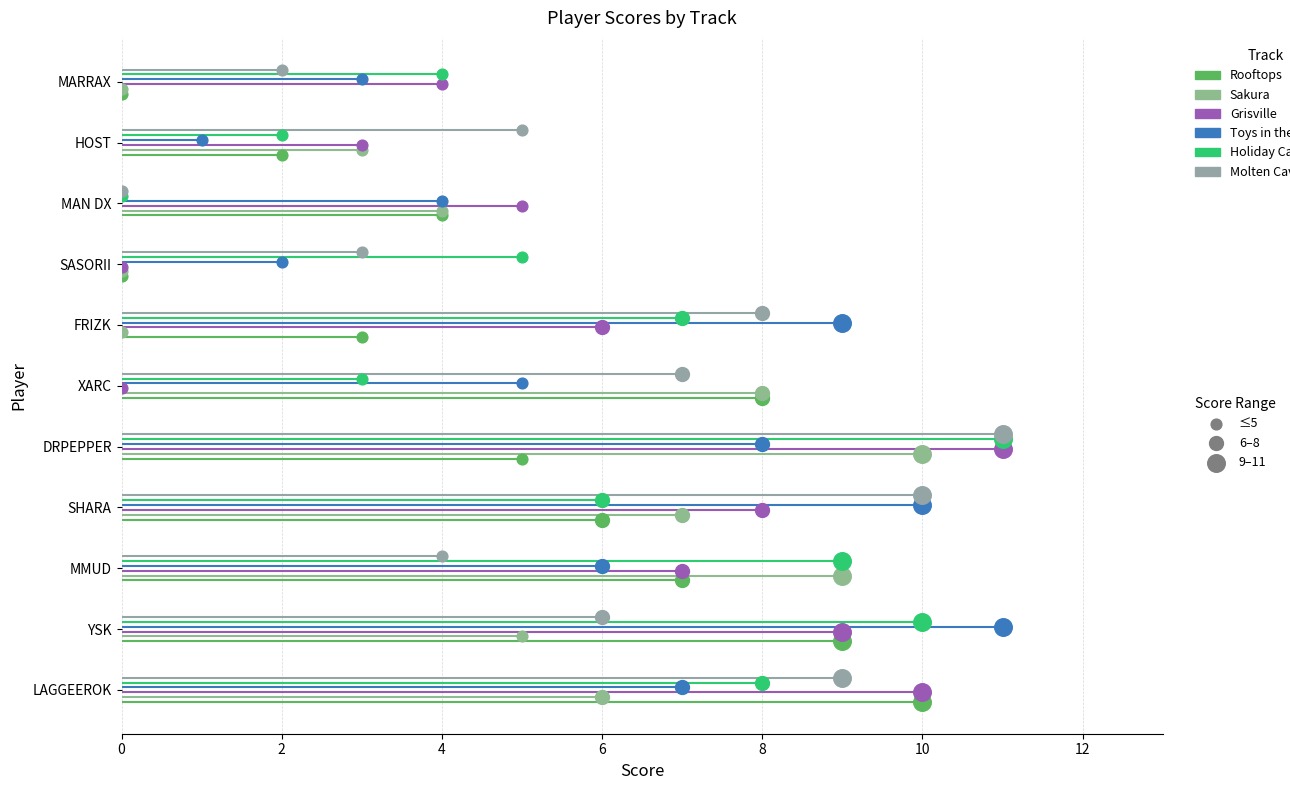

Which series has the largest total across all categories?

Toys in the Hood 2